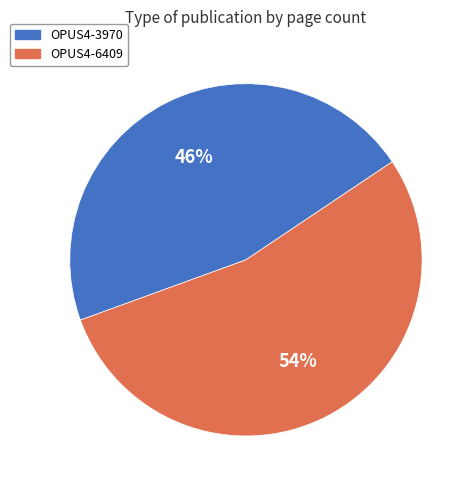

To the nearest percent, what percentage of the pie is OPUS4-3970?

46%